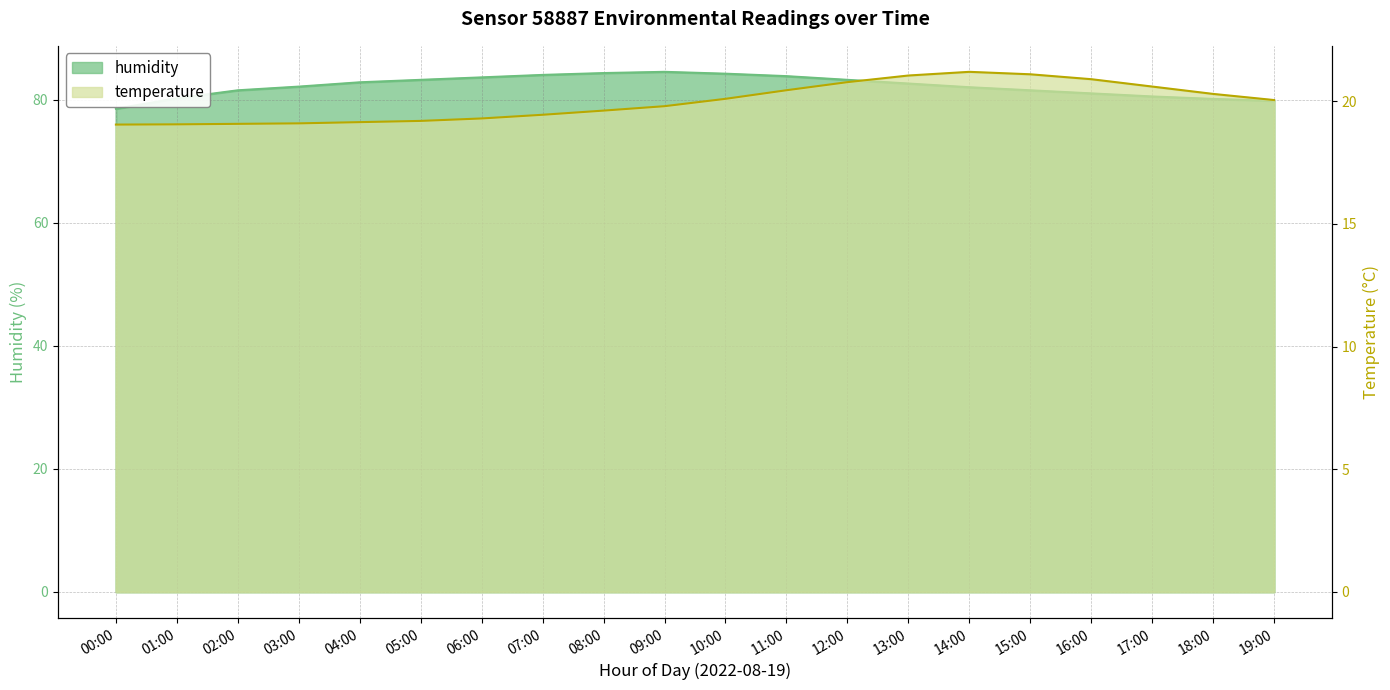

At which label does temperature first exceed 20?

10:00